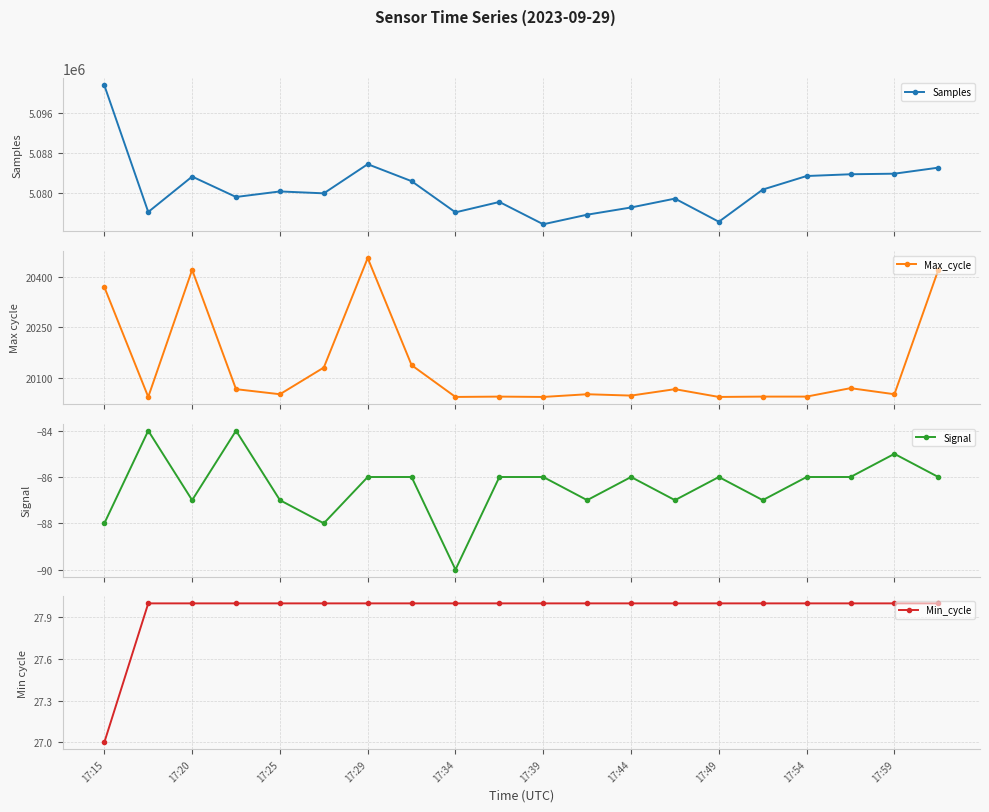

How many categories are shown in the chart?

20